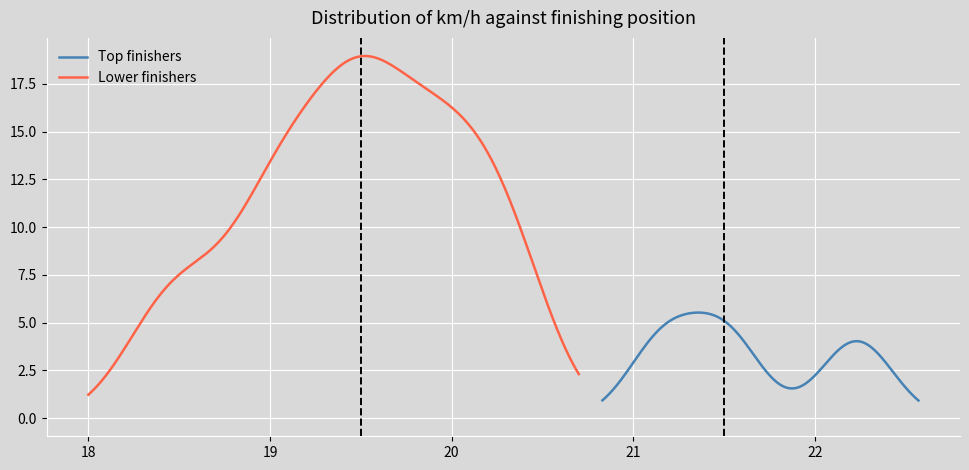

What is the value of the km_h point at the 4th from the left?

21.5